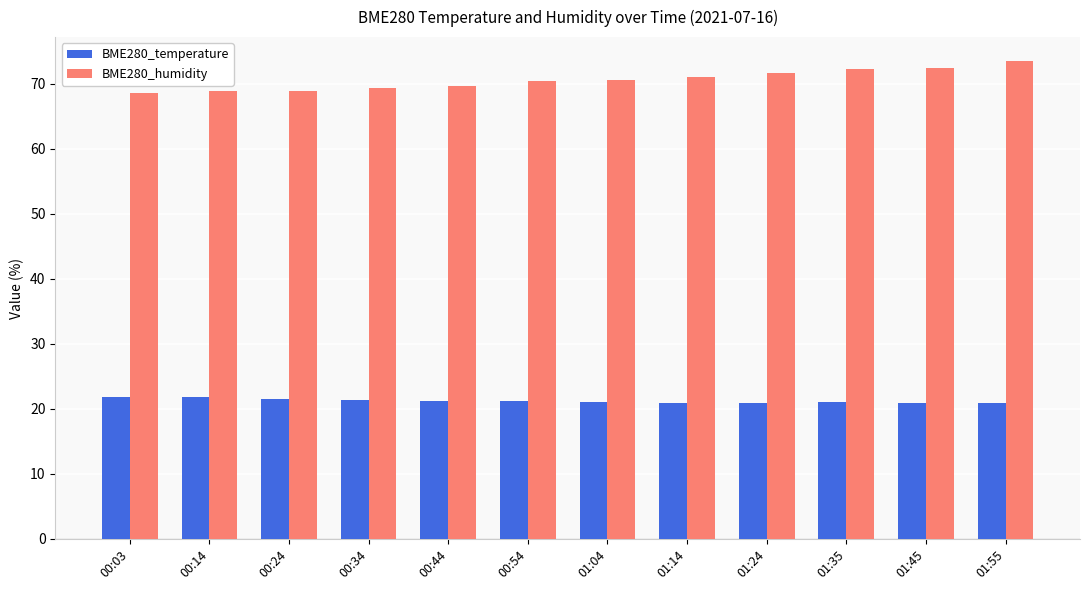

What is the label of the 11th bar from the left?

01:45